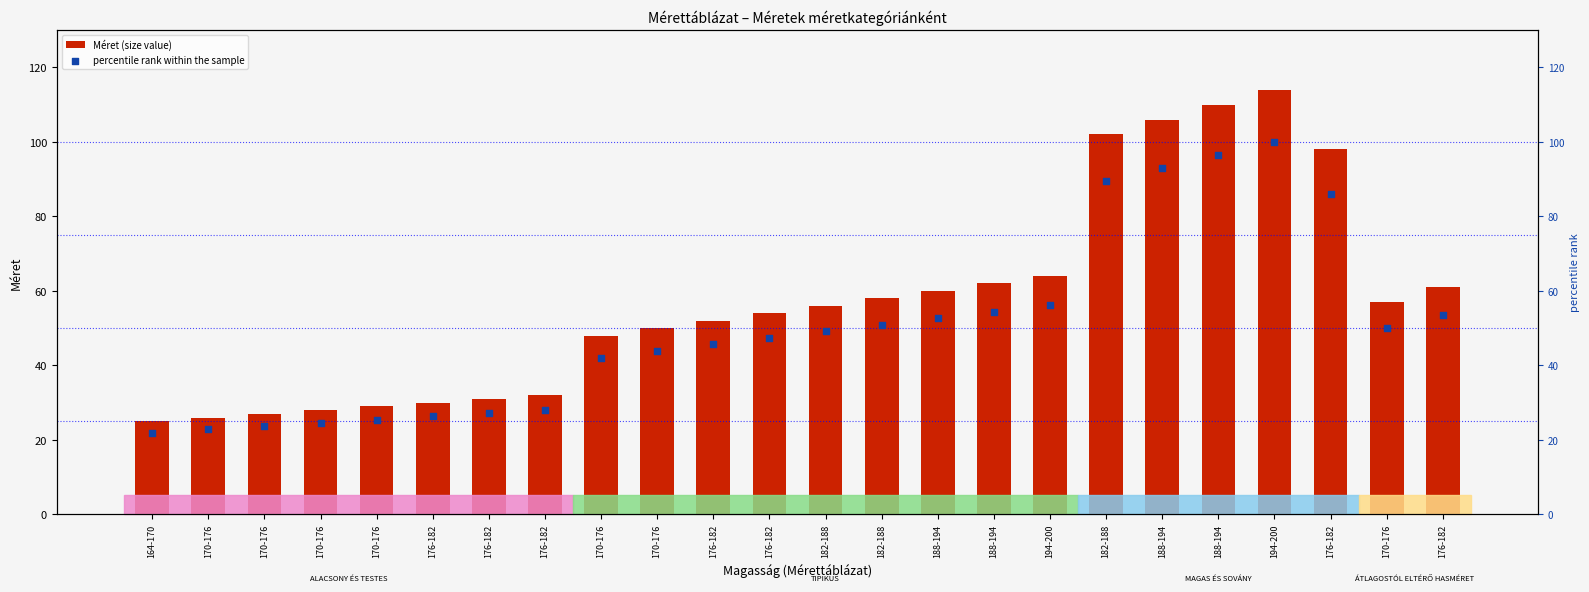

Which series contains the lowest Y value?

percentile rank within the sample